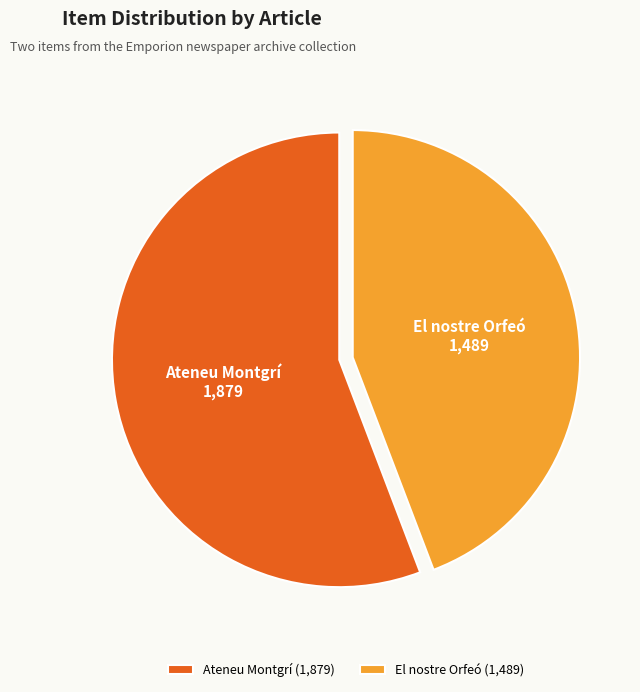

What is the smallest slice in the pie chart?

El nostre Orfeó